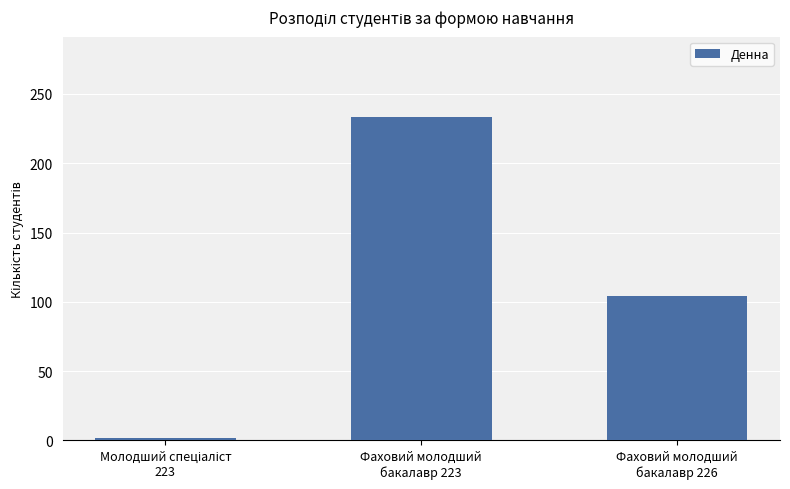

The value at Фаховий молодший
бакалавр 223 is 233. True or false?

True